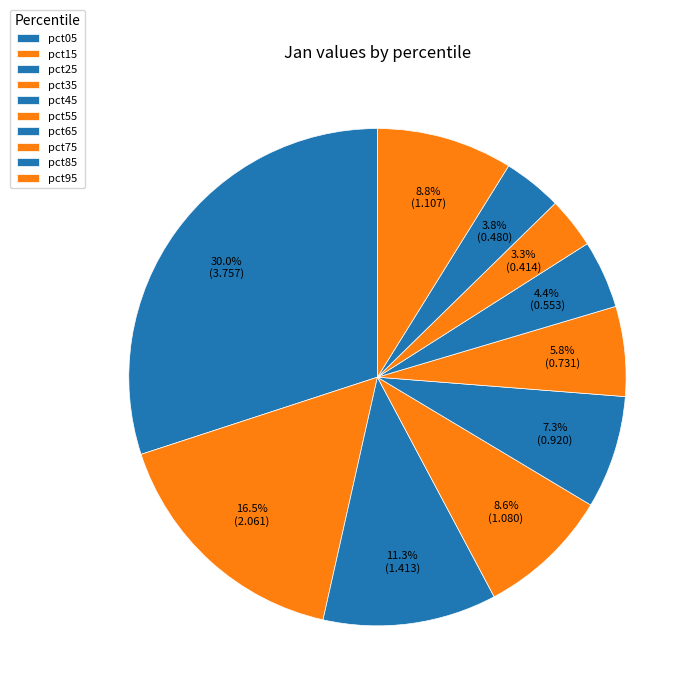

How many segments does this pie chart have?

10